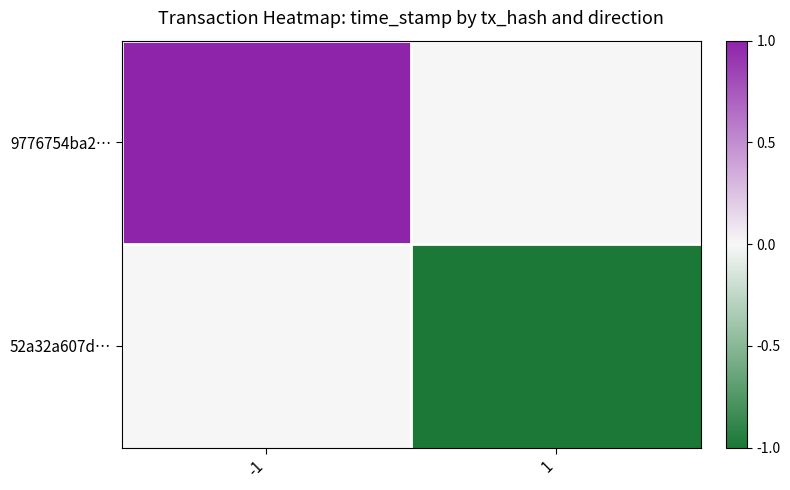

Which series has the largest total across all categories?

9776754ba2…